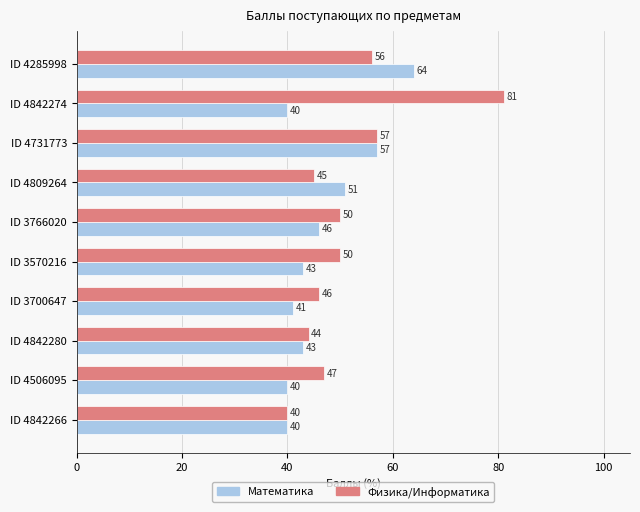

Rank the series at ID 4809264 from highest to lowest value.

Математика, Физика/Информатика